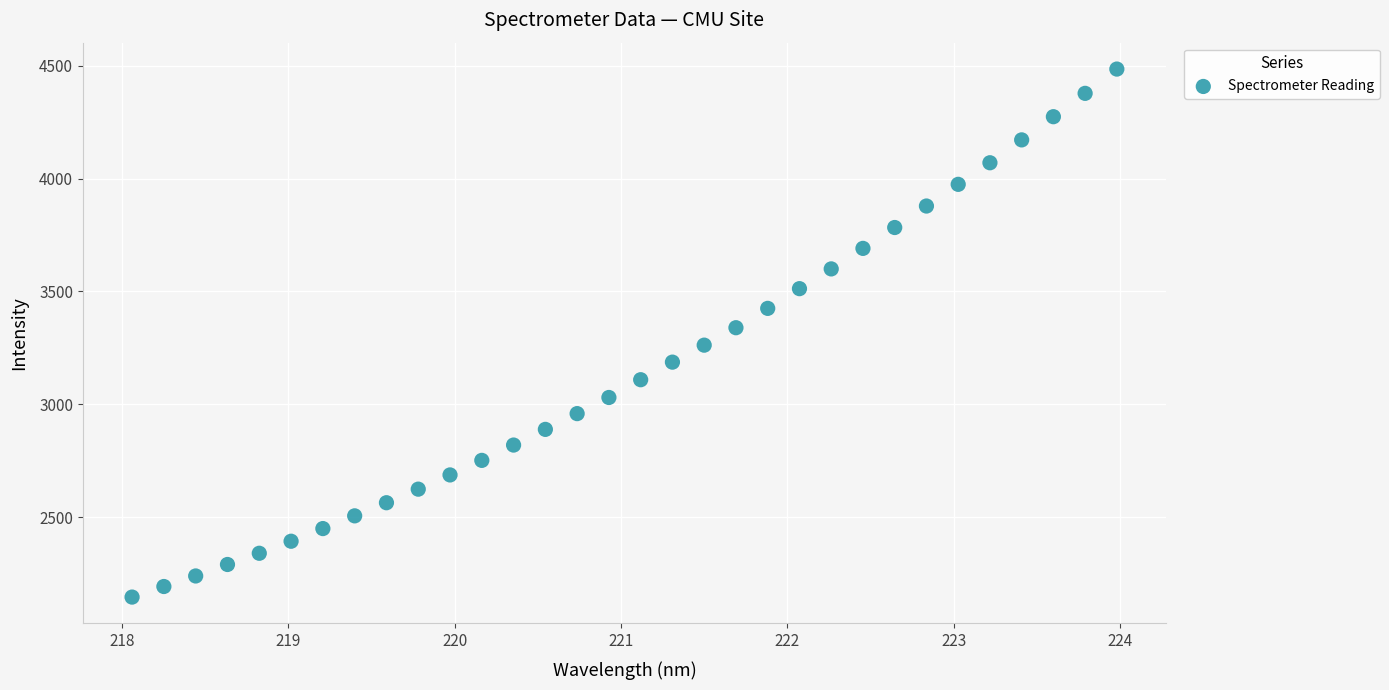

What is the range of Y values (max minus min)?

2337.3